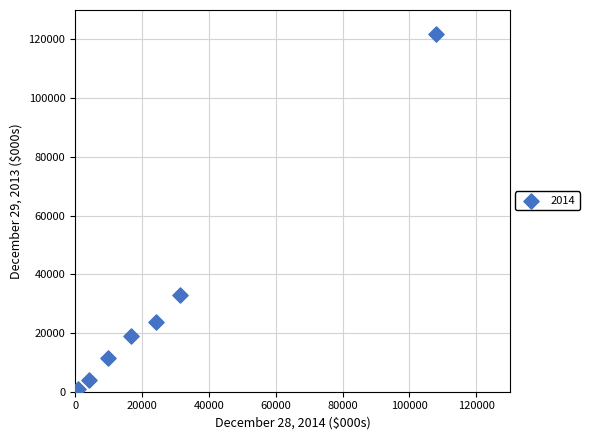

What Y value in the scatter plot is closest to 60897?

33066